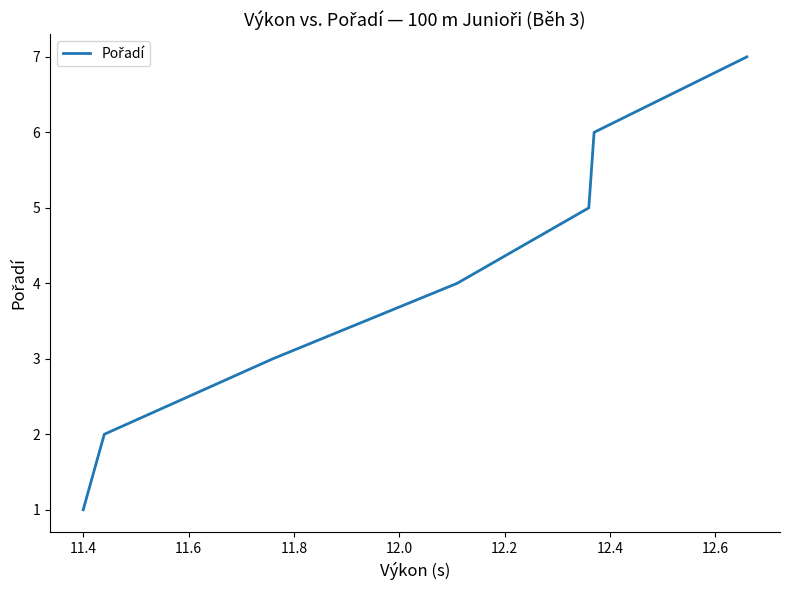

What is the sum of all values?

28